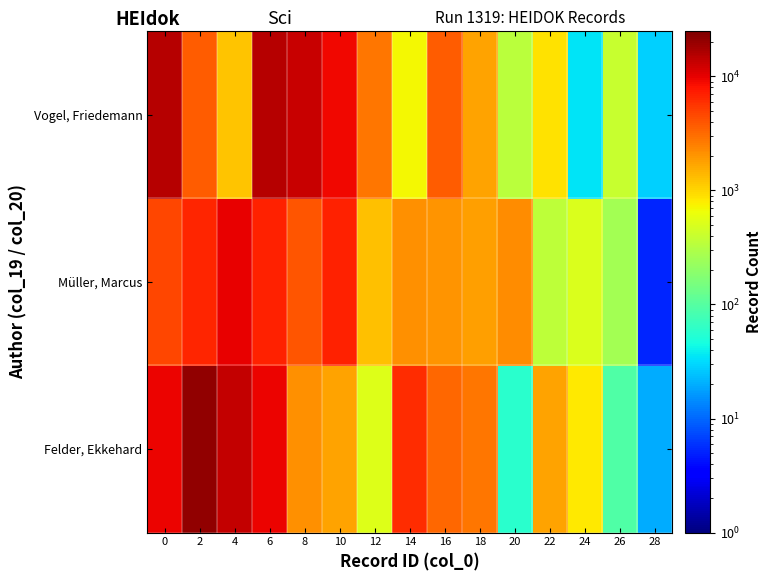

What is the smallest value displayed?

5.2